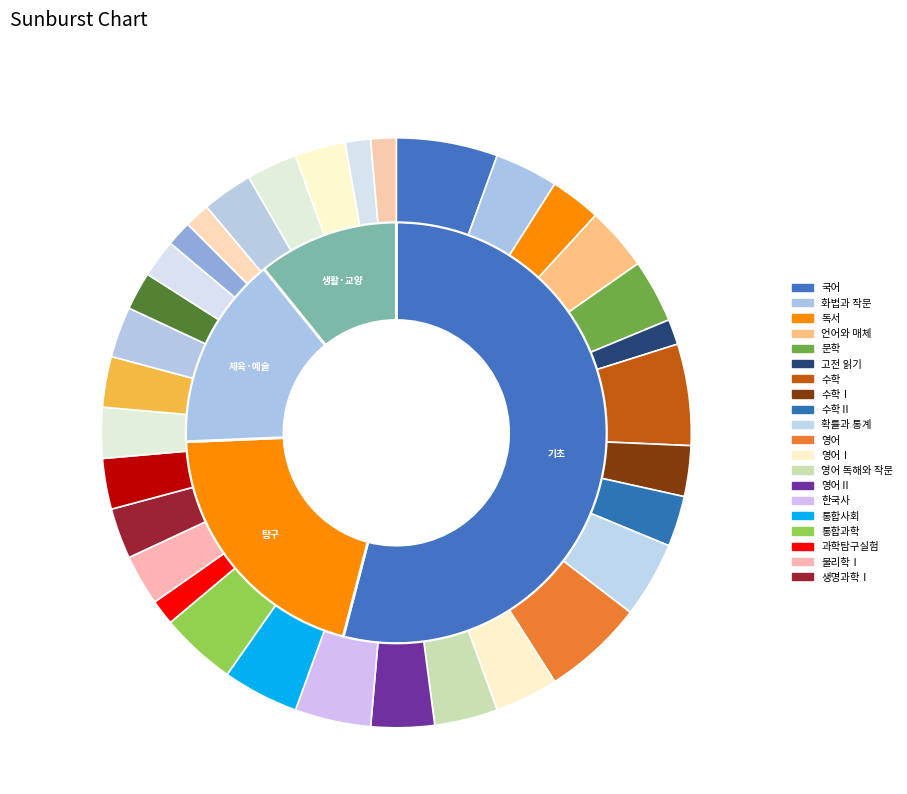

What percentage is the 체육·예술 slice, to the nearest percent?

15%